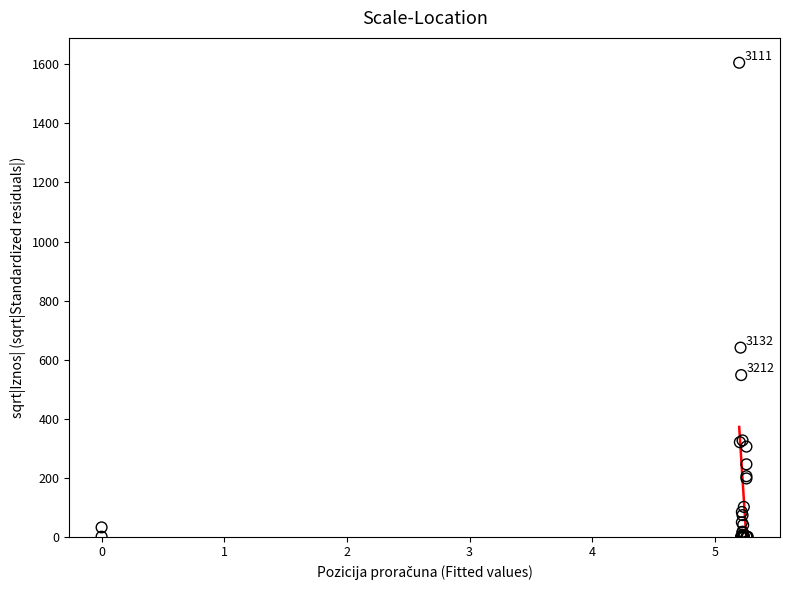

What Y value in the scatter plot is closest to 802?

640.5